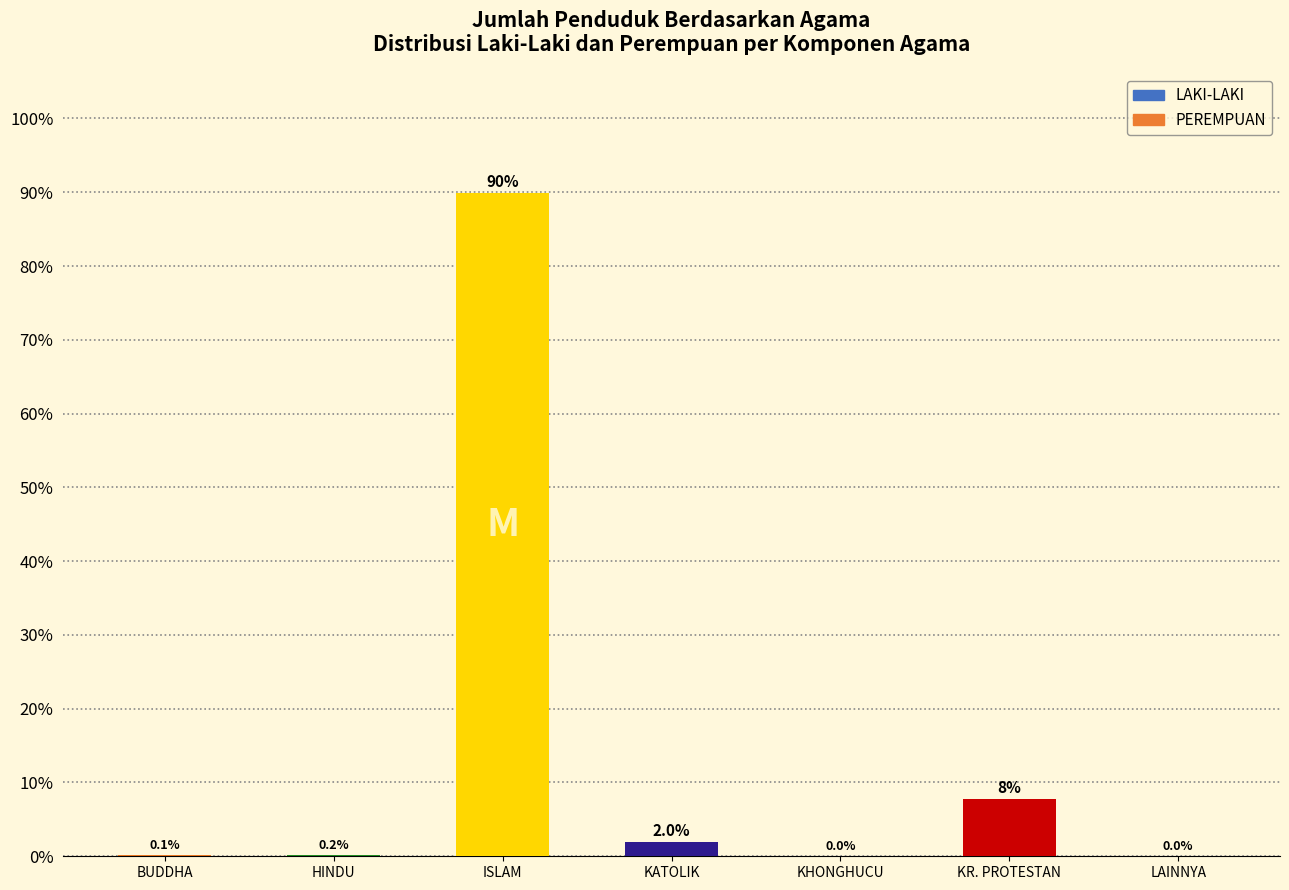

What is the change in value from HINDU to KATOLIK?

+1.8